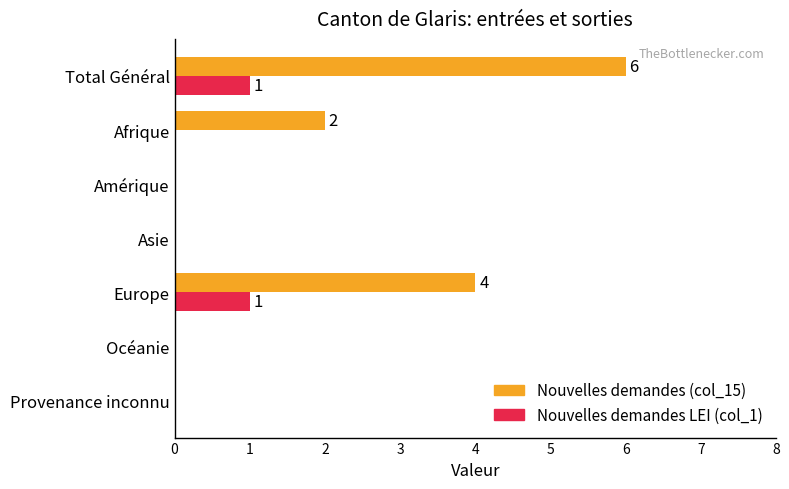

Which series has the largest total across all categories?

Nouvelles demandes (col_15)